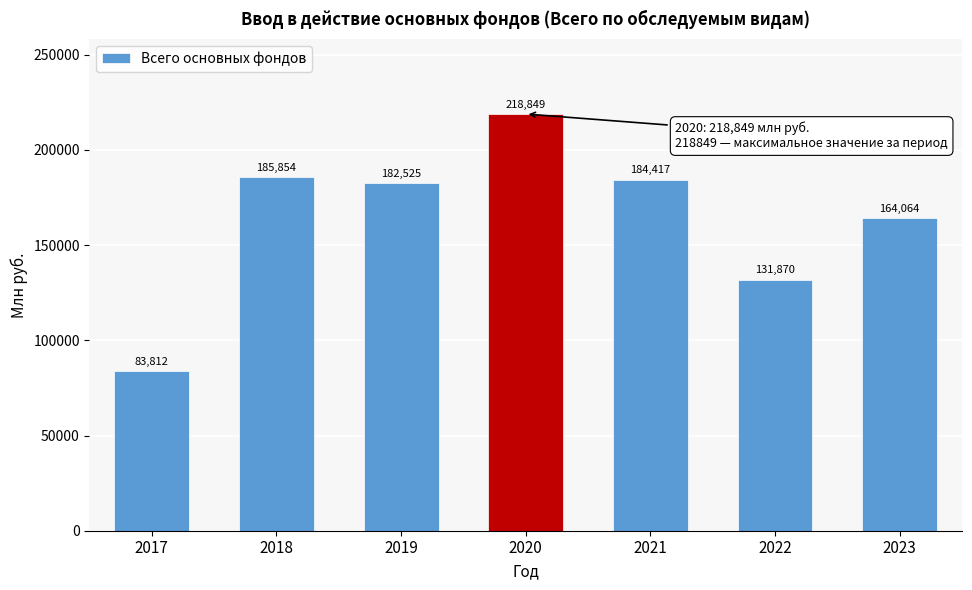

Reading left to right, extract all data points from this chart.

83812	185854	182525	218849	184417	131870	164064